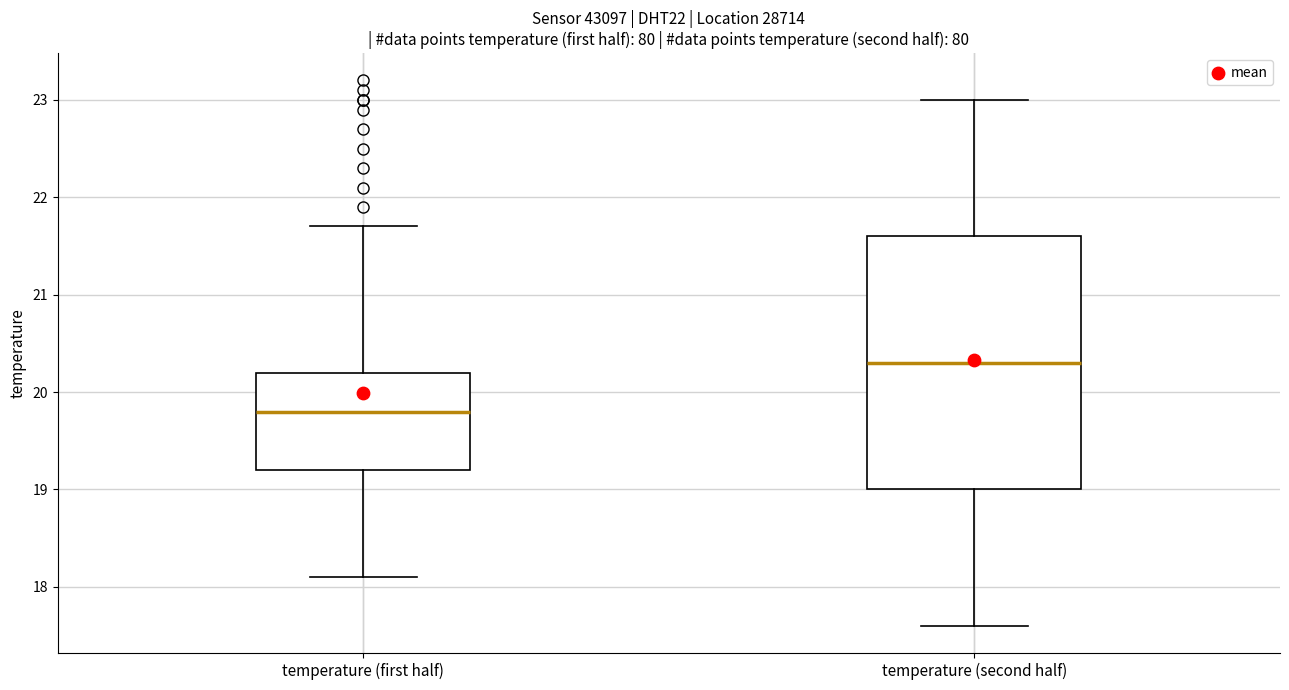

Where is the upper edge of the box for temperature (first half) on the y-axis? The values are not printed on the chart, so give them approximately, as read against the axis.

20.2